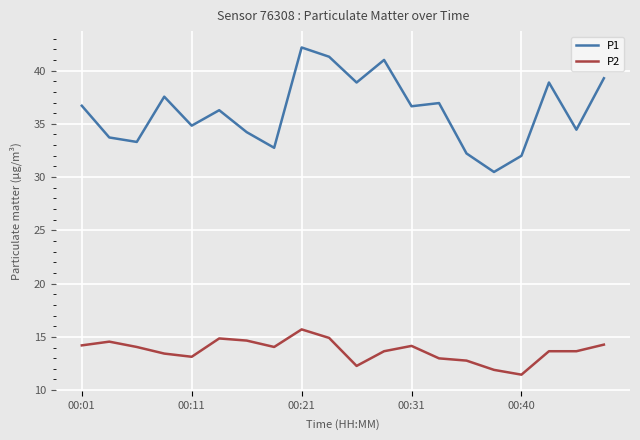

Which series has the largest total across all categories?

P1